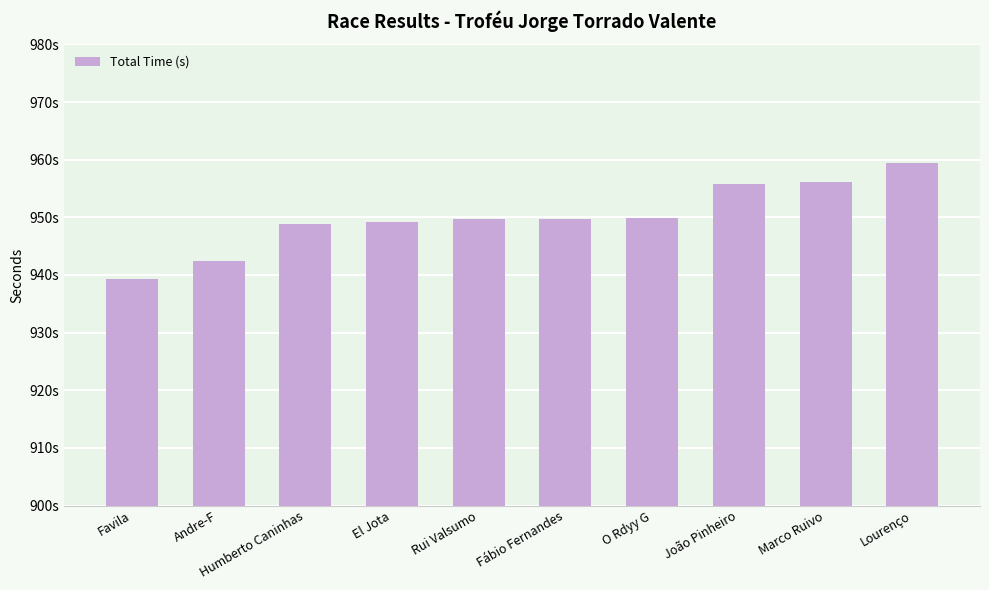

Does the chart contain any negative values?

No